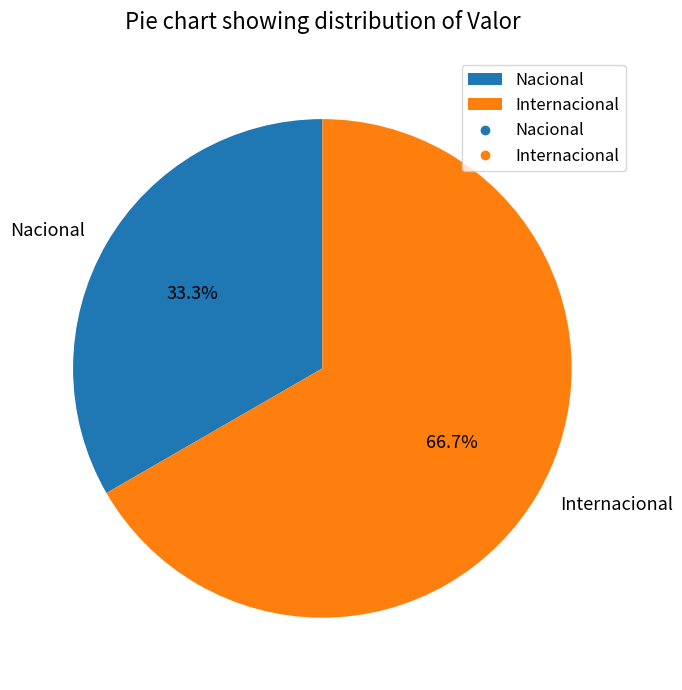

Combined, do Internacional and Nacional account for over 50%?

Yes